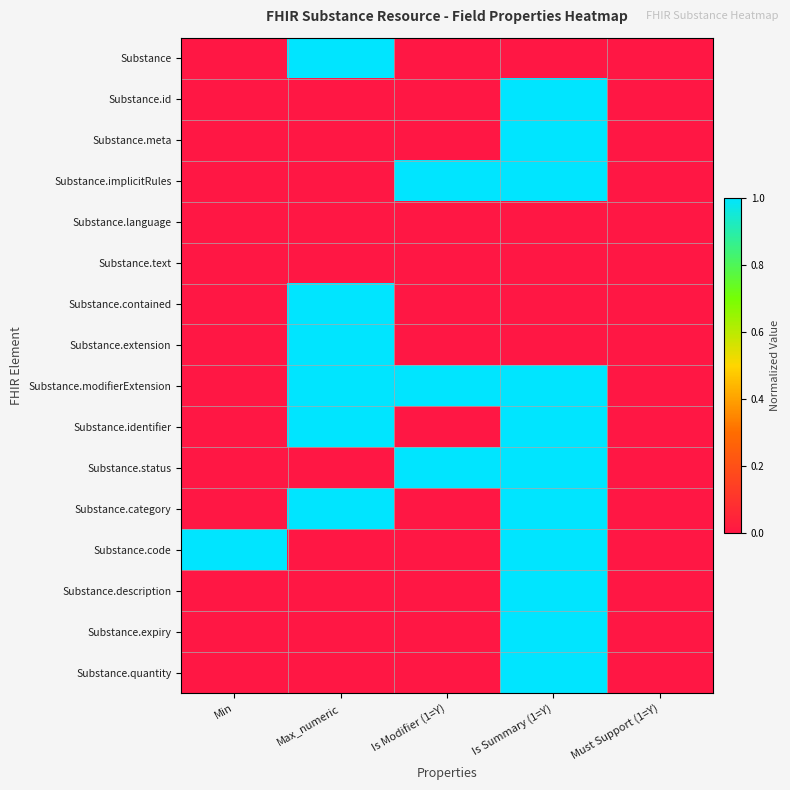

At which category is the sum across all series the highest?

Is Summary (1=Y)